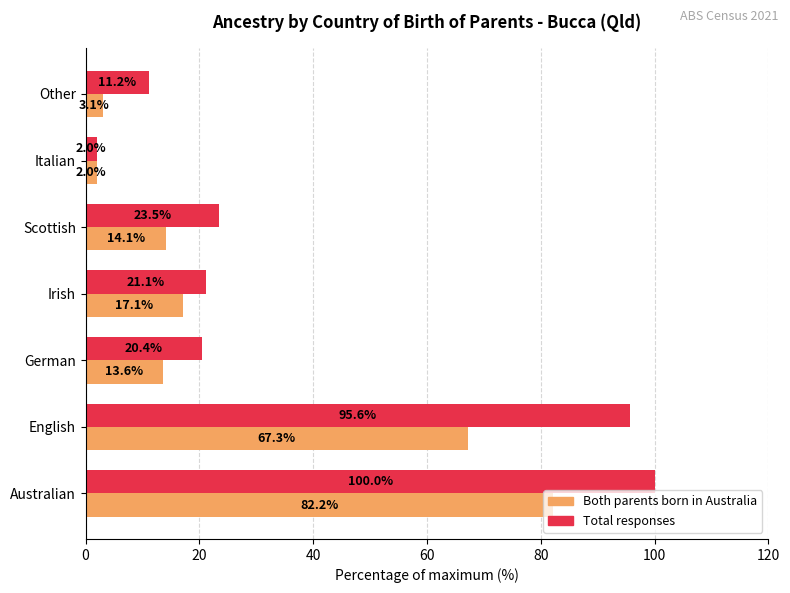

How many values in the Both parents born in Australia series exceed 14?

4